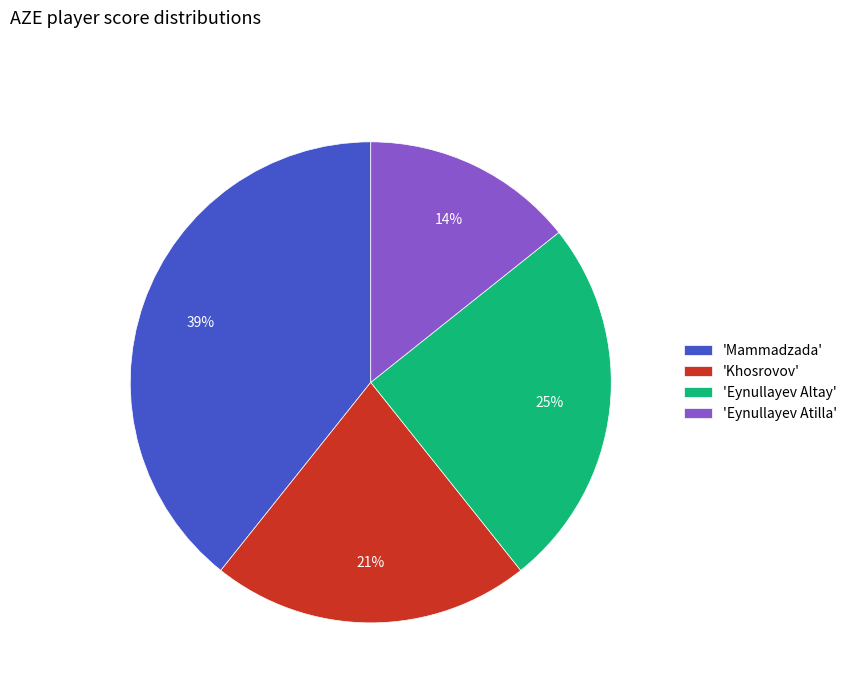

Approximately how many times larger is the value at 'Khosrovov' compared to 'Eynullayev Atilla'?

1.5